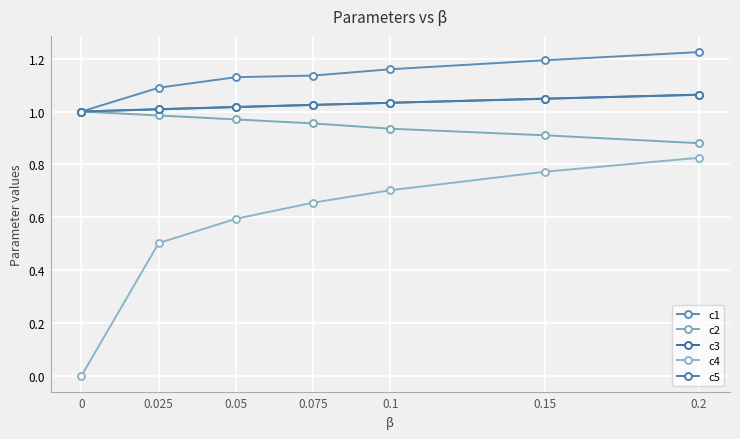

What is the greatest value displayed?

1.2